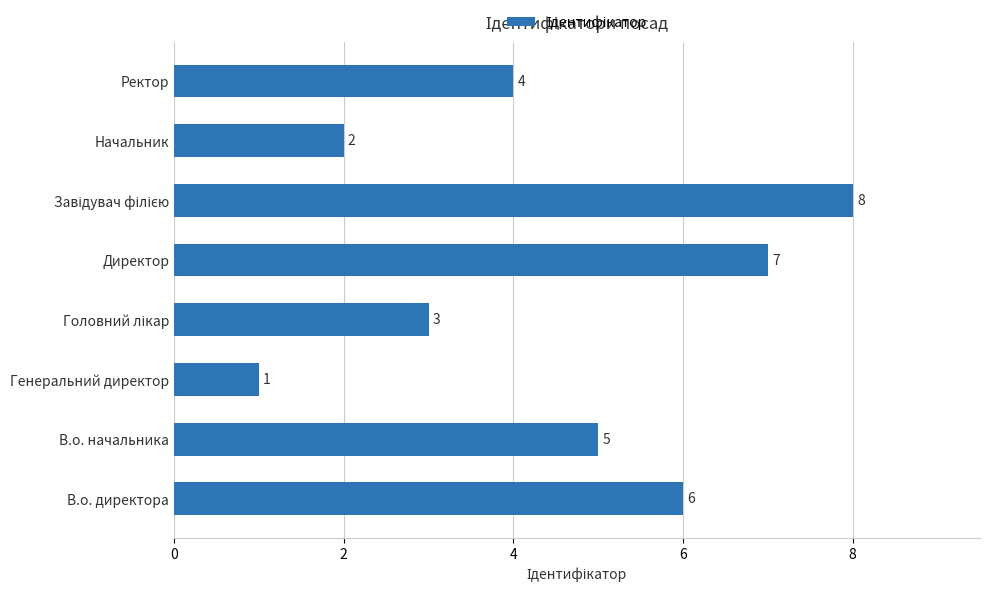

How many data points are less than 5?

4